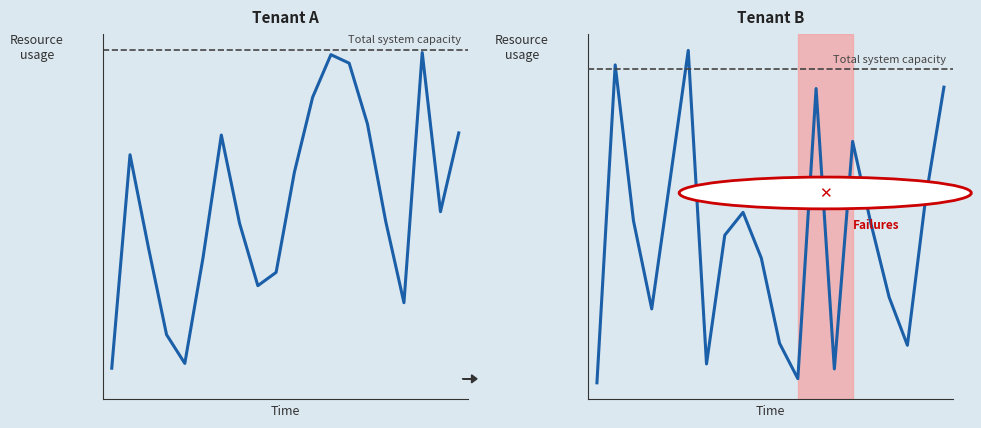

What is the difference between the highest and lowest values at 3?

60.6